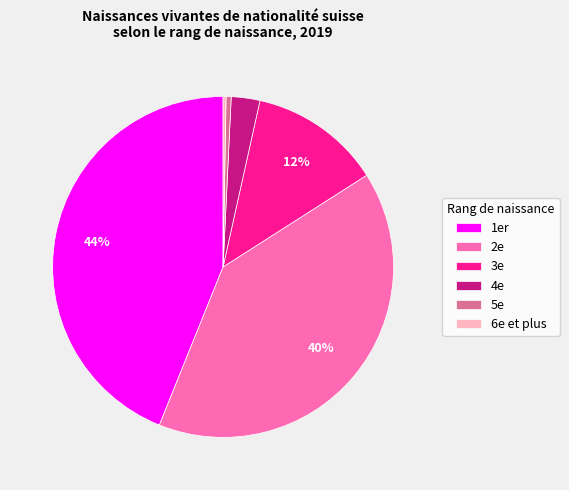

To the nearest percent, what is the combined percentage of 6e et plus and 1er?

44%